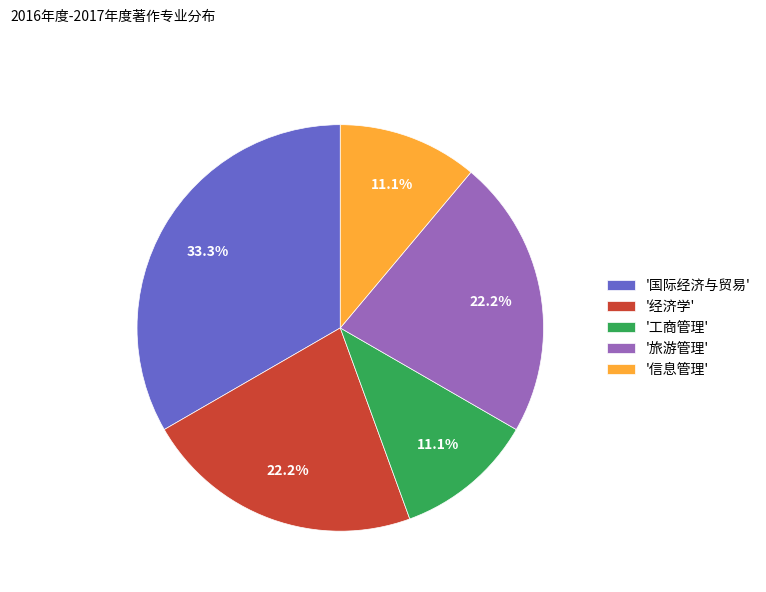

To the nearest percent, what is the average slice percentage?

20%